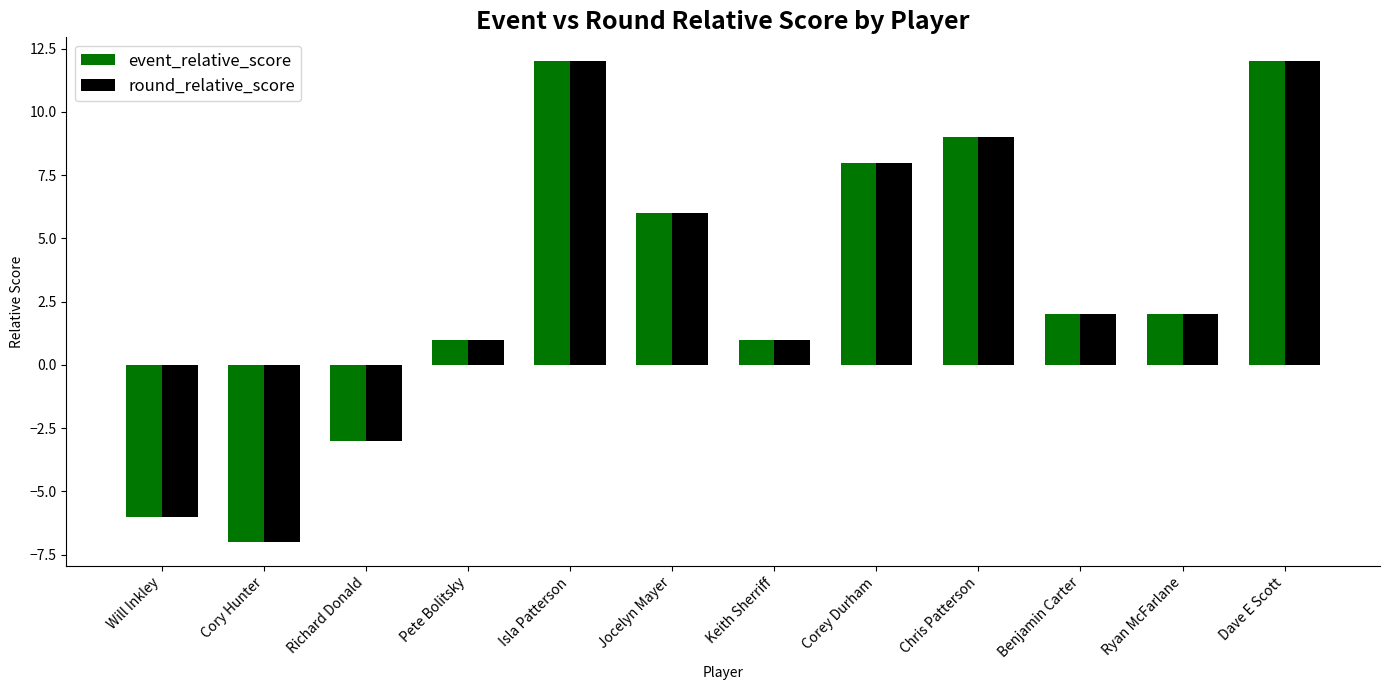

Are the bars grouped side by side (vs. stacked)?

Yes